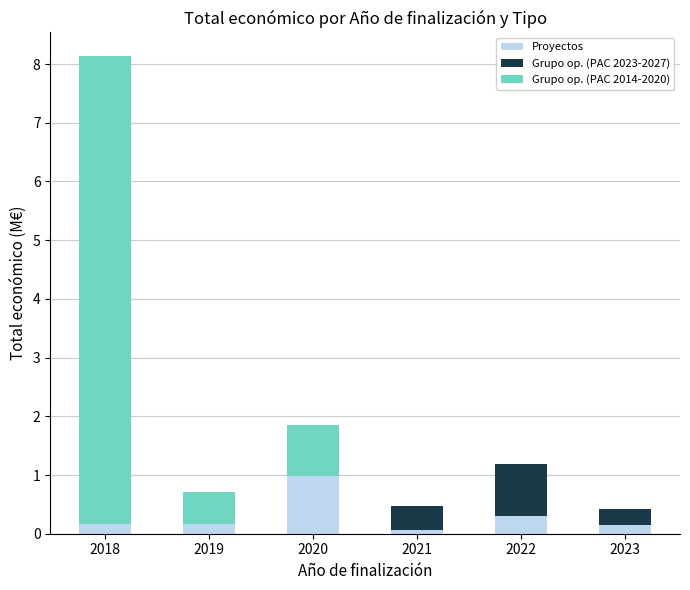

At which category is the sum across all series the highest?

2018